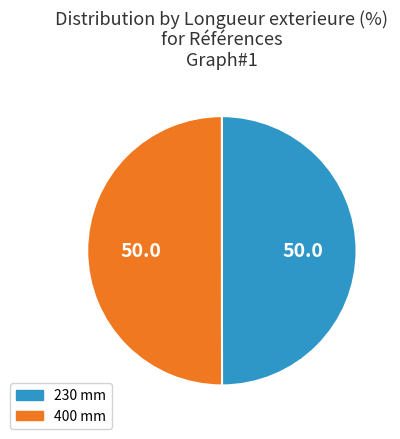

Approximately how many times larger is the value at 230 mm compared to 400 mm?

1.0